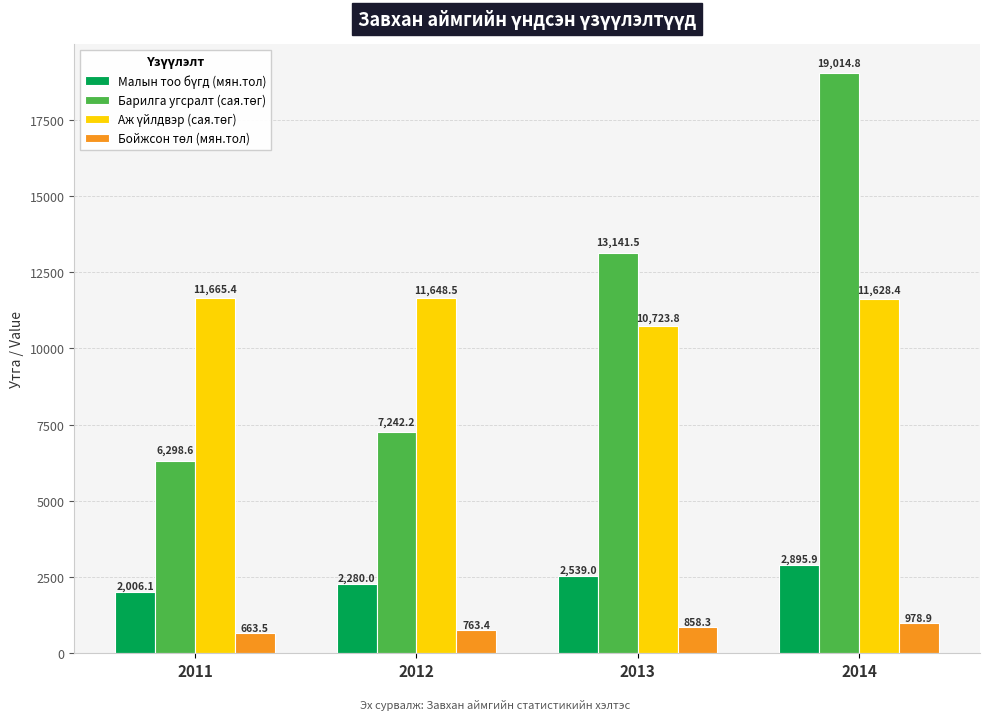

At which category is the sum across all series the highest?

2014